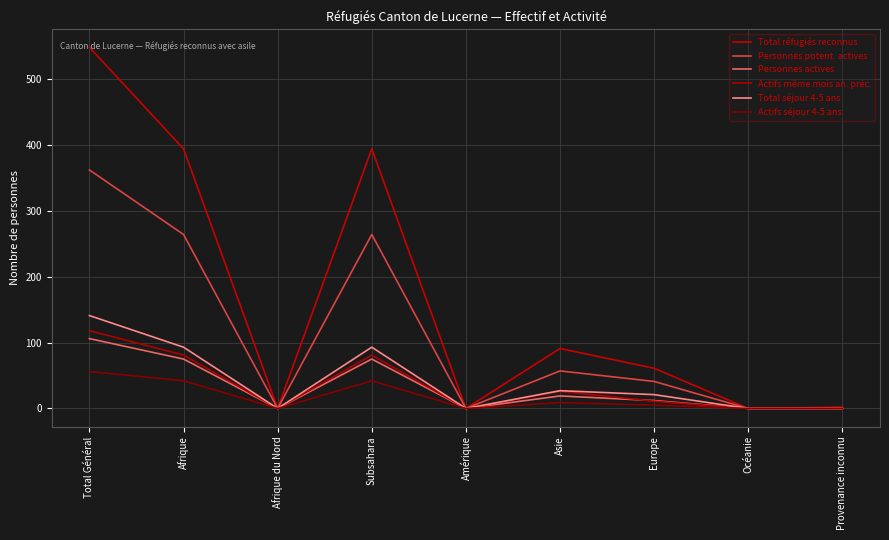

After their last crossing, which series has the higher values: Personnes actives or Actifs même mois an. préc.?

Personnes actives